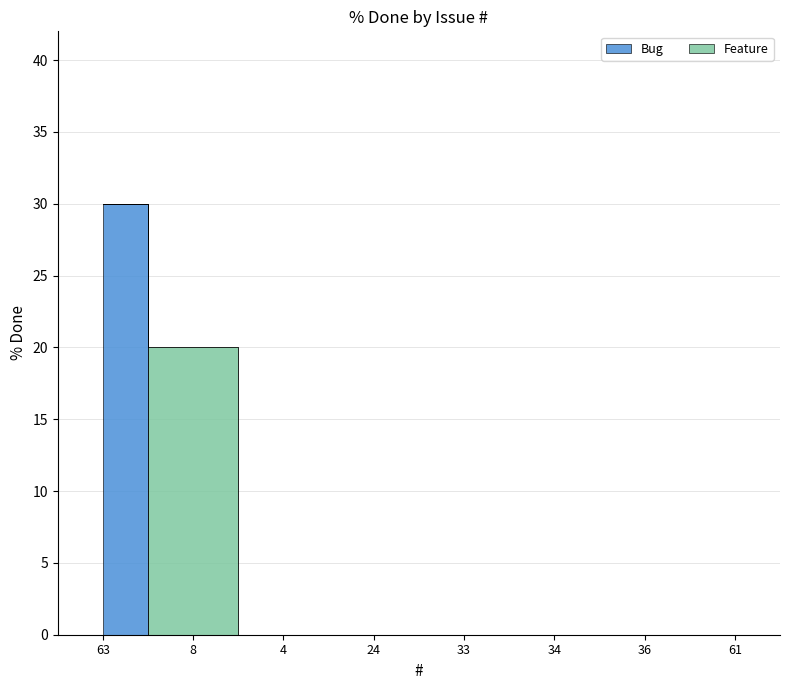

What is the sum of all values?

50